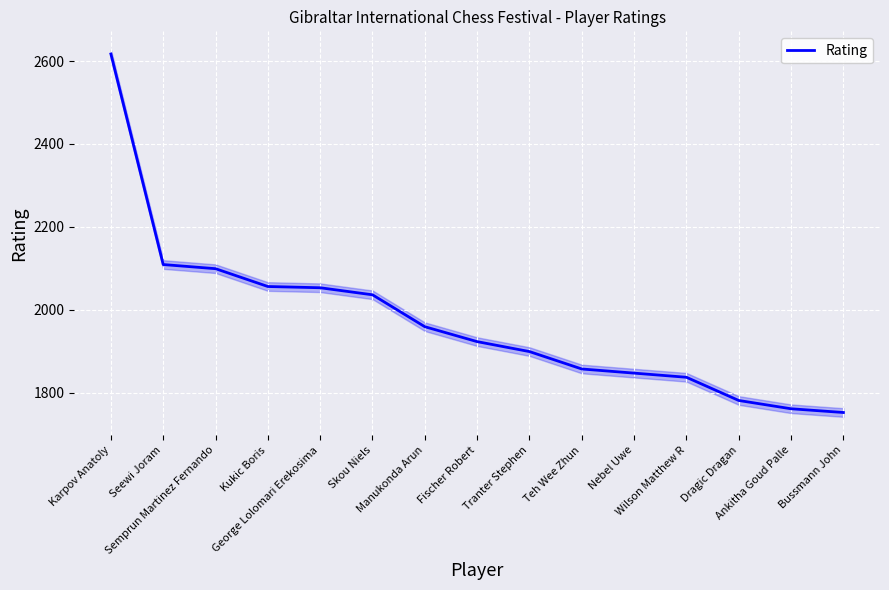

At which label is the value closest to 2184?

Seewi Joram